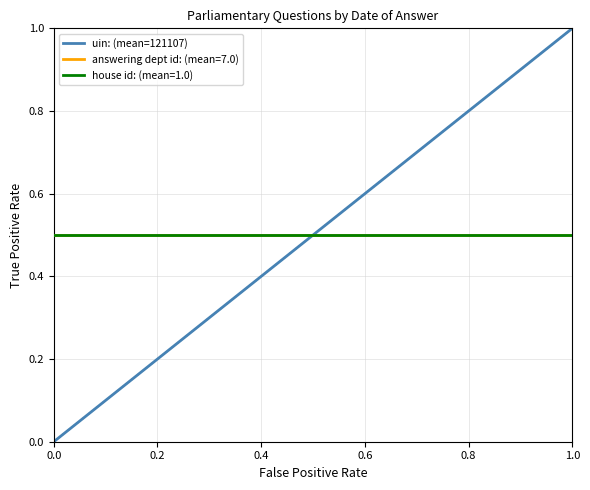

Reading left to right, what are all the values shown in this chart?

0	1